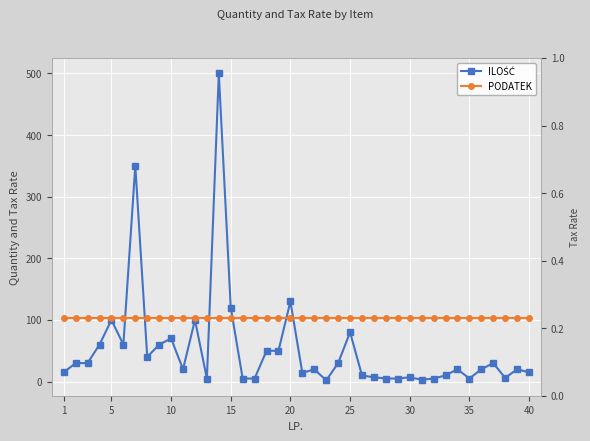

What is the difference between the highest and lowest values at 15?

59.8